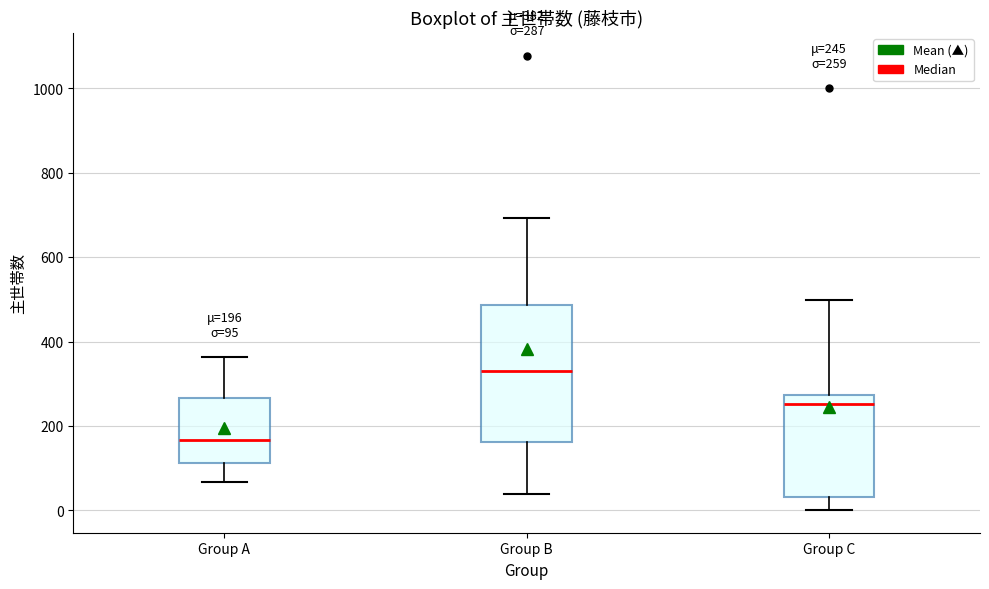

Comparing the boxes themselves (not the whiskers), which one is the tallest?

Group B